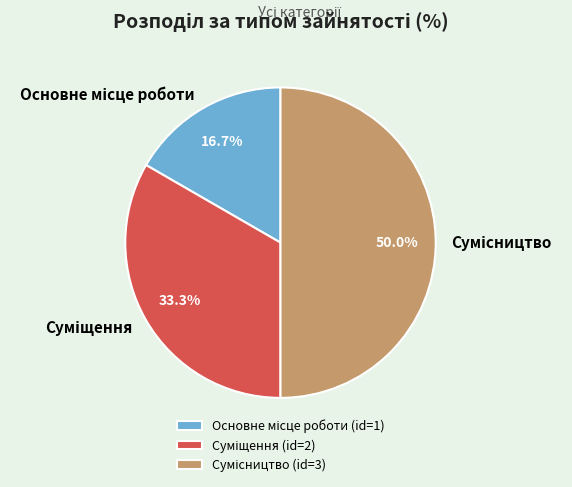

Count the number of slices in the pie.

3